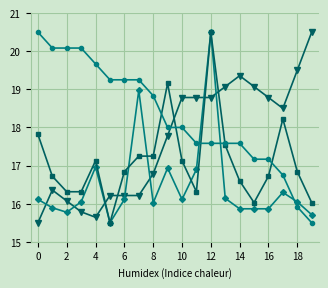

What is the minimum value shown in the chart?

15.5